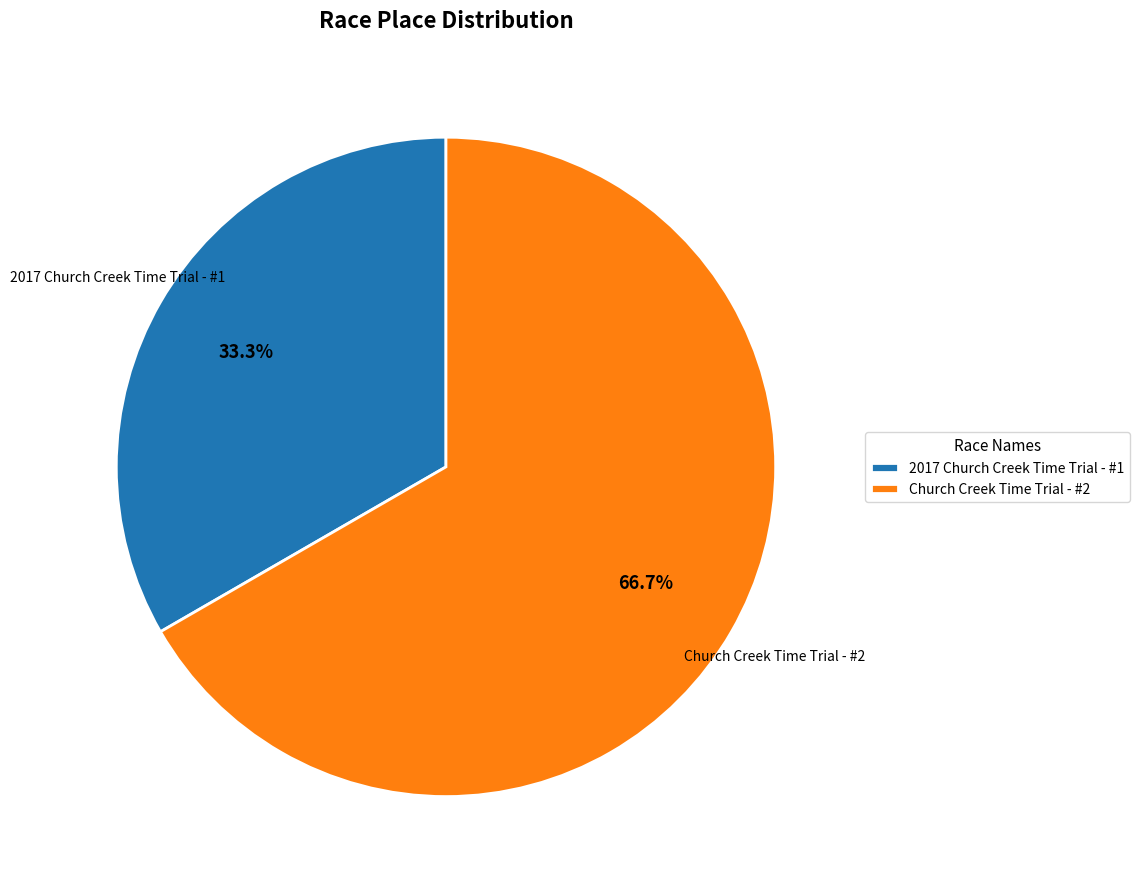

Is there a majority slice in this chart?

Yes